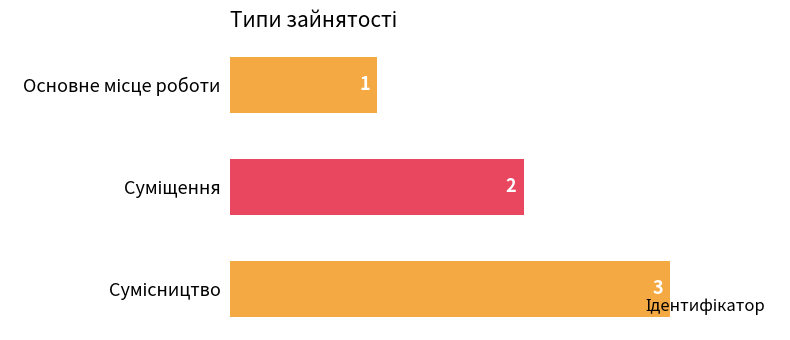

What is the greatest value displayed?

3